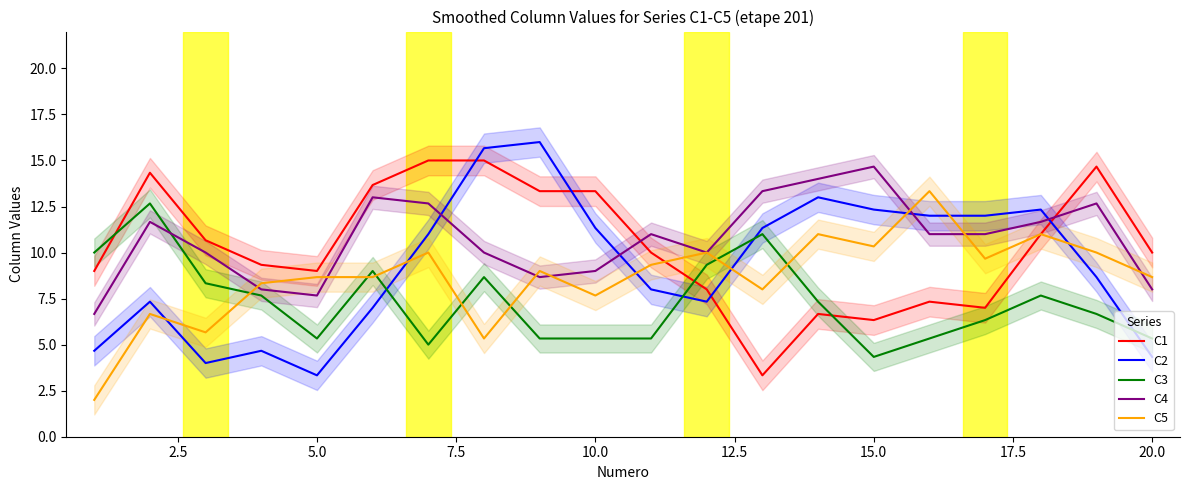

Reading right to left, transcribe all the data shown in this chart.

C1: 10.0	14.7	11.0	7.0	7.3	6.3	6.7	3.3	8.0	10.0	13.3	13.3	15.0	15.0	13.7	9.0	9.3	10.7	14.3	9.0
C2: 4.3	8.7	12.3	12.0	12.0	12.3	13.0	11.3	7.3	8.0	11.3	16.0	15.7	11.0	7.0	3.3	4.7	4.0	7.3	4.7
C3: 5.3	6.7	7.7	6.3	5.3	4.3	7.3	11.0	9.3	5.3	5.3	5.3	8.7	5.0	9.0	5.3	7.7	8.3	12.7	10.0
C4: 8.0	12.7	11.7	11.0	11.0	14.7	14.0	13.3	10.0	11.0	9.0	8.7	10.0	12.7	13.0	7.7	8.0	10.0	11.7	6.7
C5: 8.7	10.0	11.0	9.7	13.3	10.3	11.0	8.0	10.0	9.3	7.7	9.0	5.3	10.0	8.7	8.7	8.3	5.7	6.7	2.0